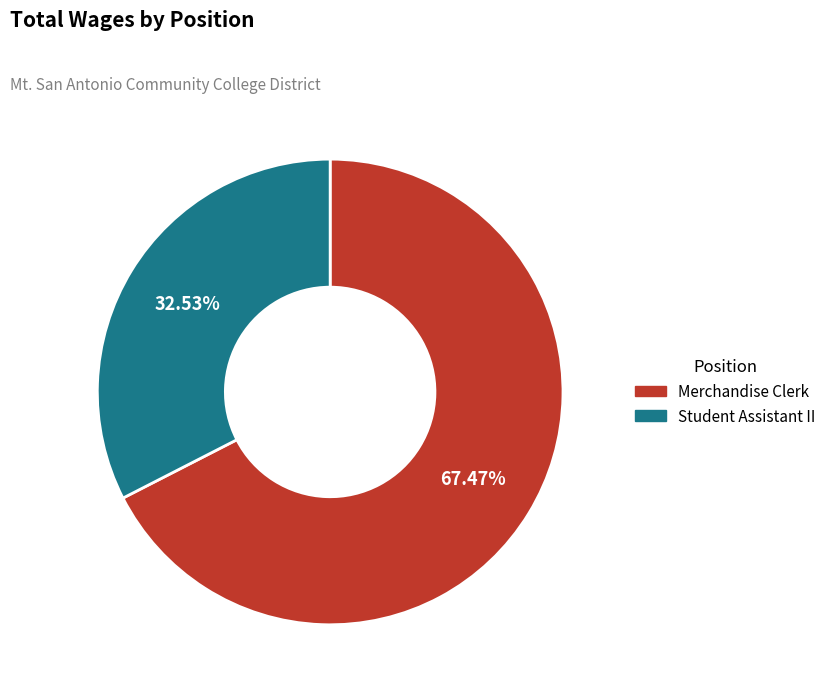

Which has a higher value, Merchandise Clerk or Student Assistant II?

Merchandise Clerk